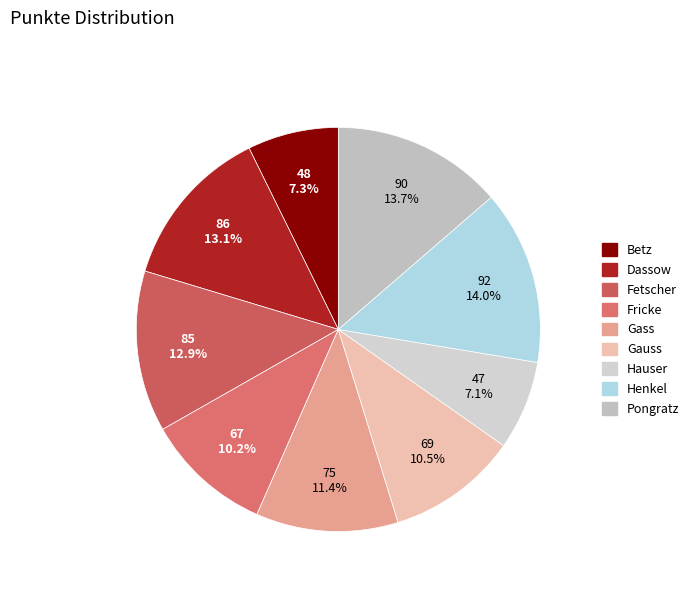

To the nearest percent, what portion does Gass represent?

11%